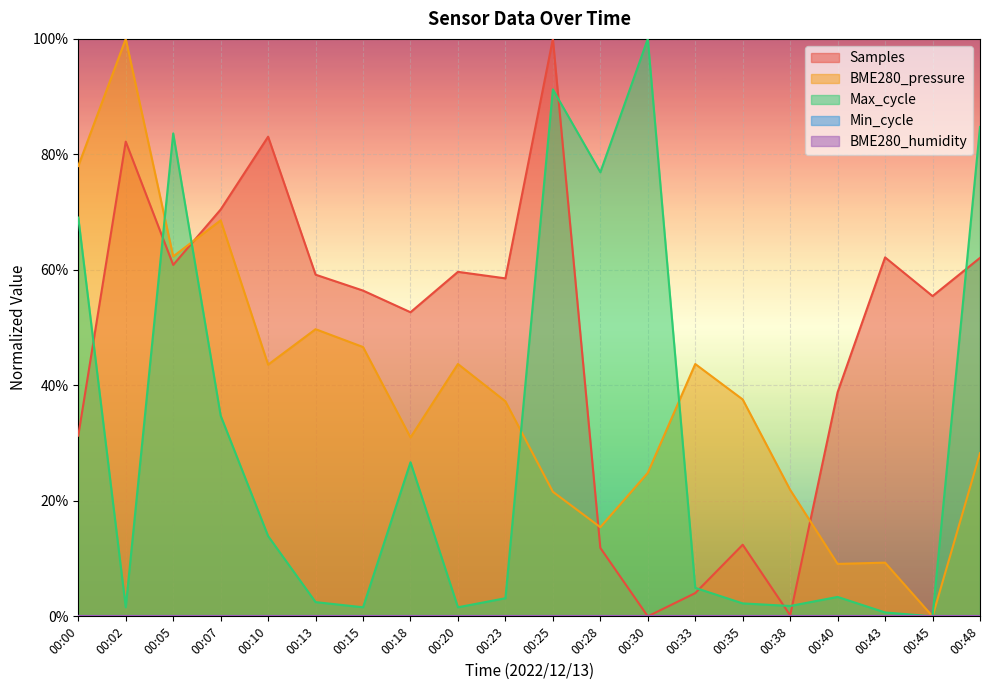

Reading left to right, transcribe all the data shown in this chart.

Samples: 0.3	0.8	0.6	0.7	0.8	0.6	0.6	0.5	0.6	0.6	1.0	0.1	0.0	0.0	0.1	0.0	0.4	0.6	0.6	0.6
BME280_pressure: 0.8	1.0	0.6	0.7	0.4	0.5	0.5	0.3	0.4	0.4	0.2	0.2	0.2	0.4	0.4	0.2	0.1	0.1	0.0	0.3
Max_cycle: 0.7	0.0	0.8	0.3	0.1	0.0	0.0	0.3	0.0	0.0	0.9	0.8	1.0	0.0	0.0	0.0	0.0	0.0	0.0	0.8